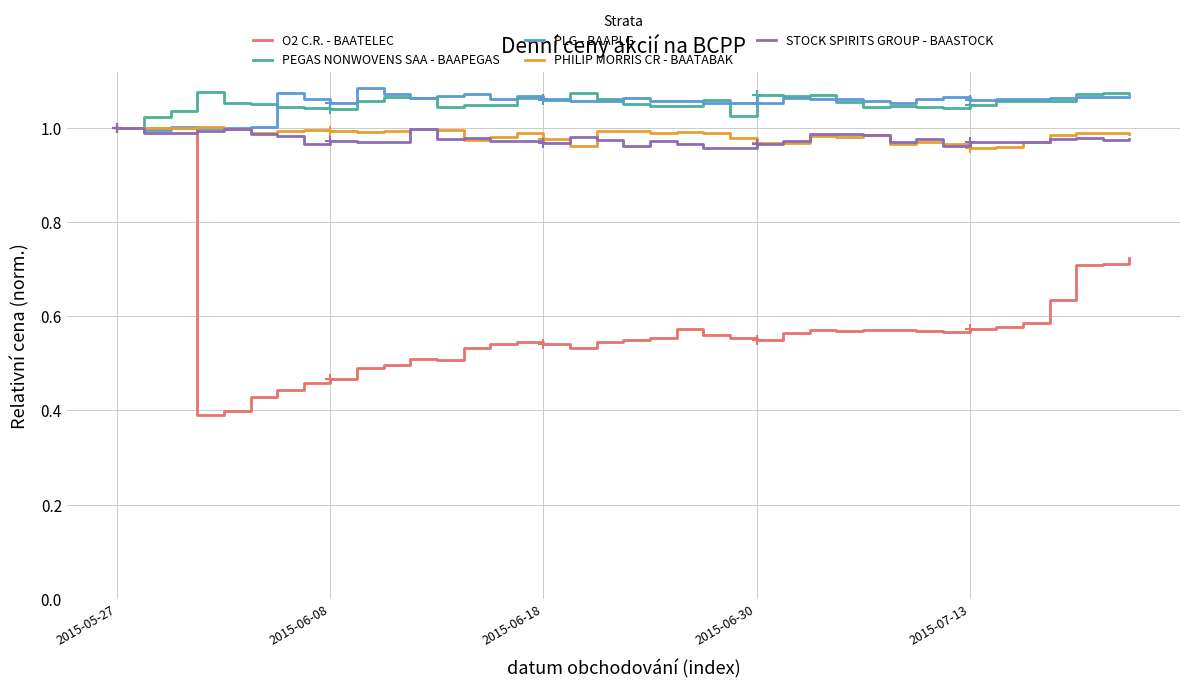

How many times do PEGAS NONWOVENS SAA - BAAPEGAS and PLG - BAAPLG cross each other?

10